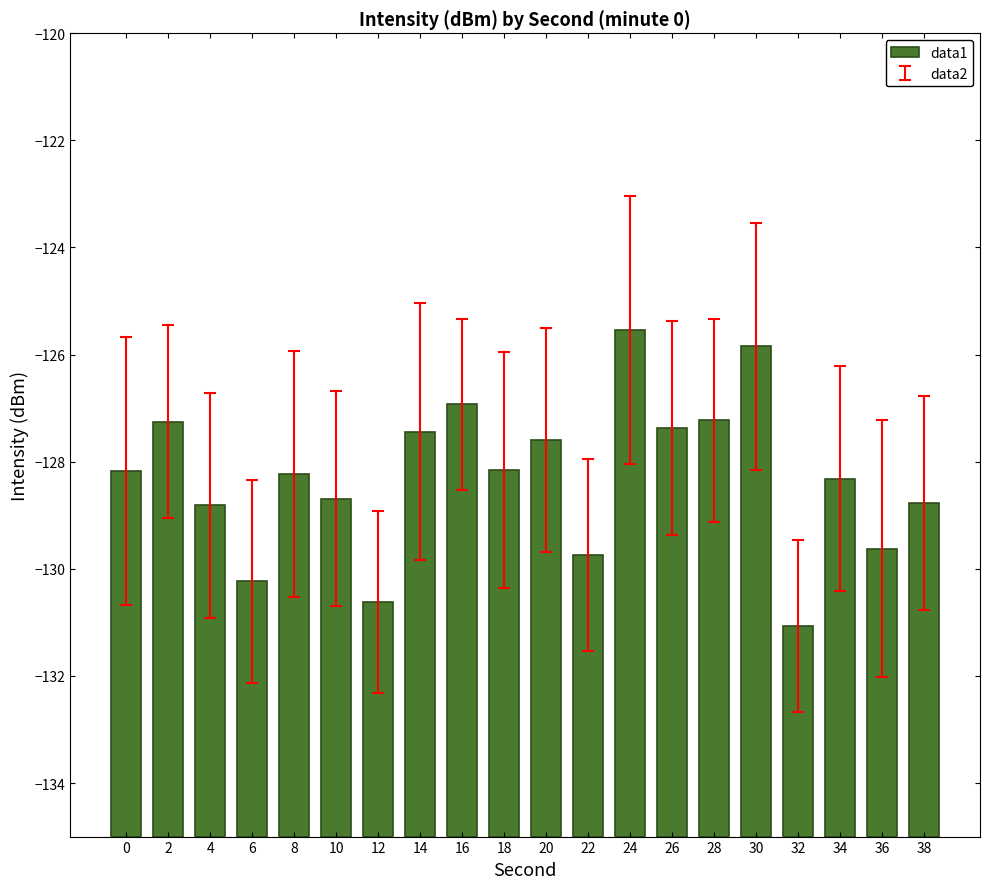

List the labels in order of value, smallest first.

32, 12, 6, 22, 36, 4, 38, 10, 34, 8, 0, 18, 20, 14, 26, 2, 28, 16, 30, 24